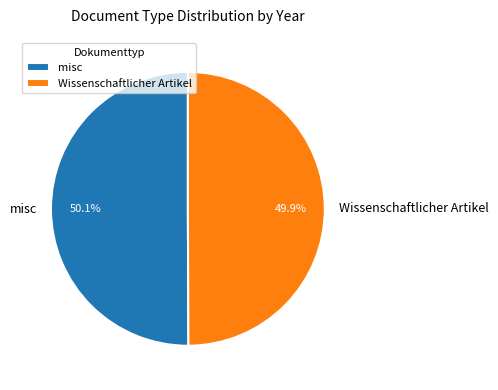

How many segments does this pie chart have?

2